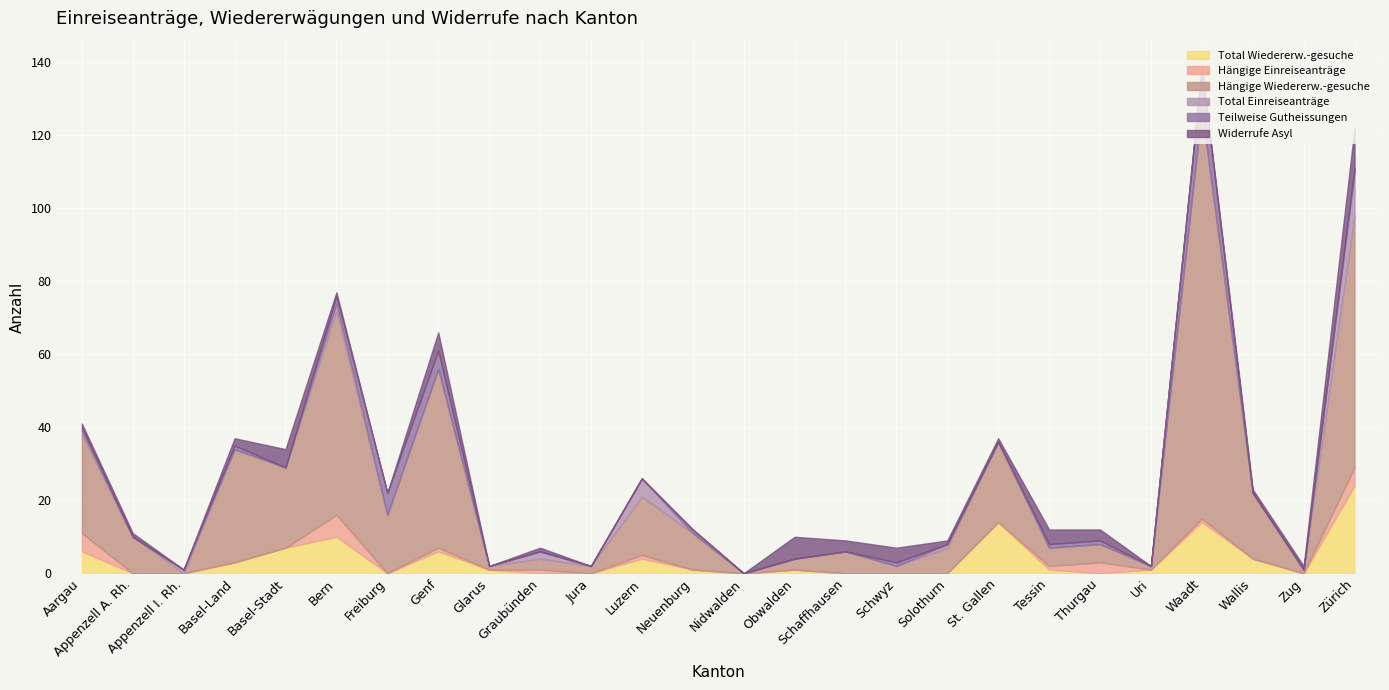

What is the value of the Widerrufe Asyl point at the 25th from the left?

1